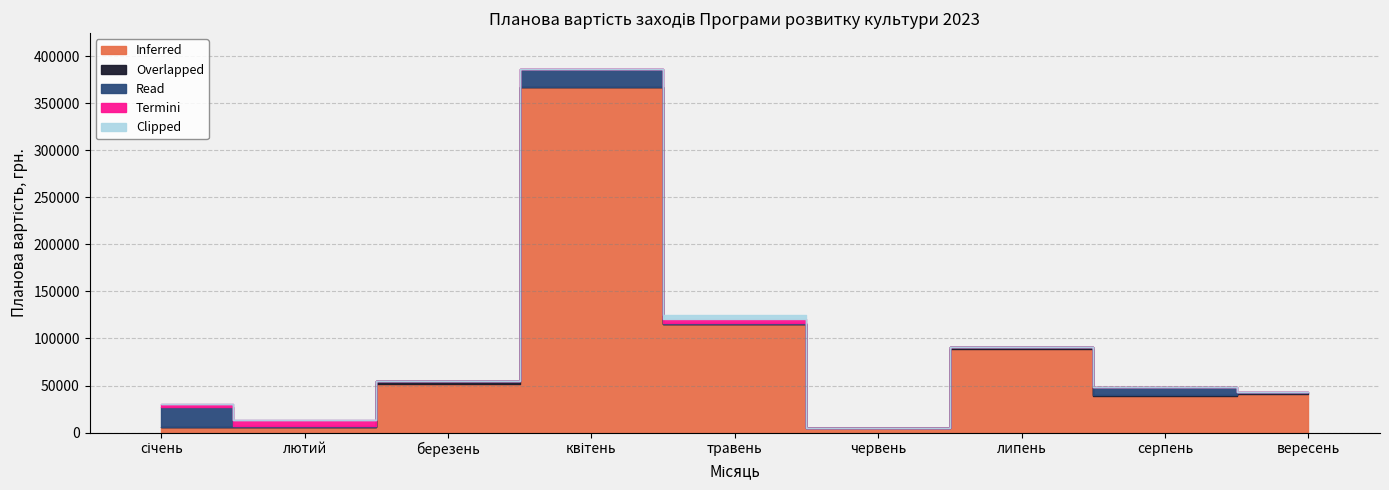

How many lines are shown in the chart?

5